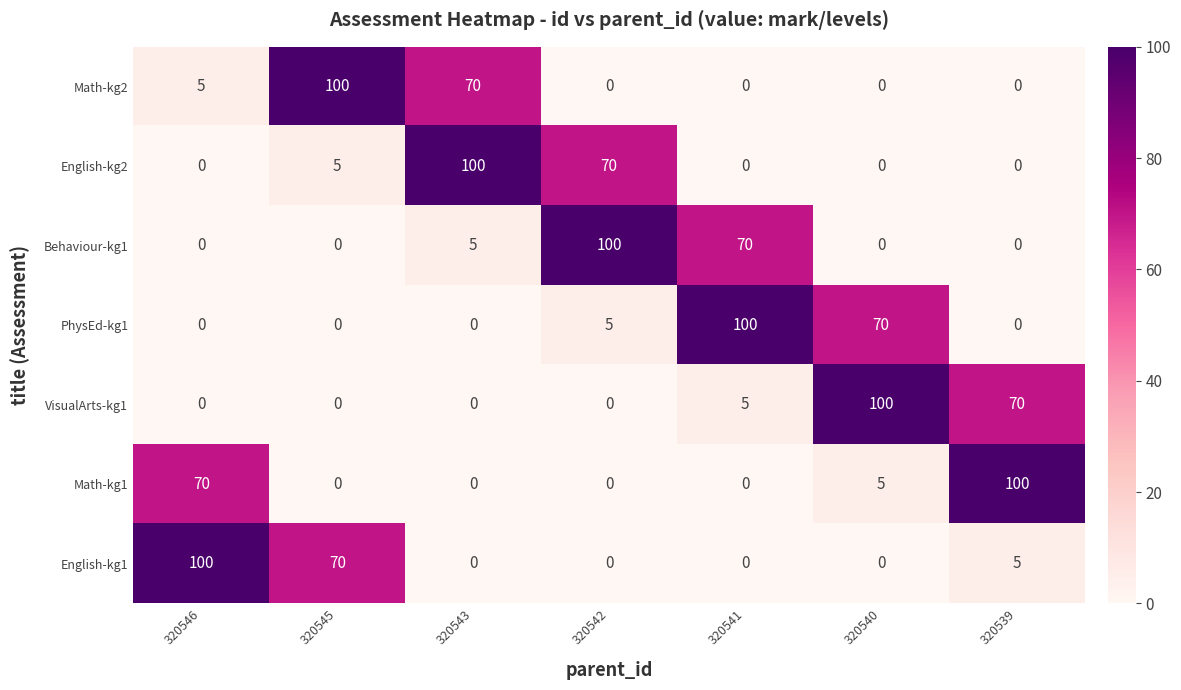

What is the difference between the second highest and second lowest values in the Behaviour-kg1 series?

70